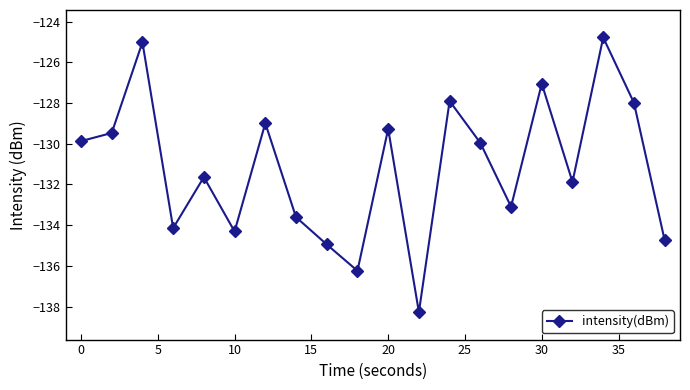

What is the difference between the second highest and second lowest values?

11.2